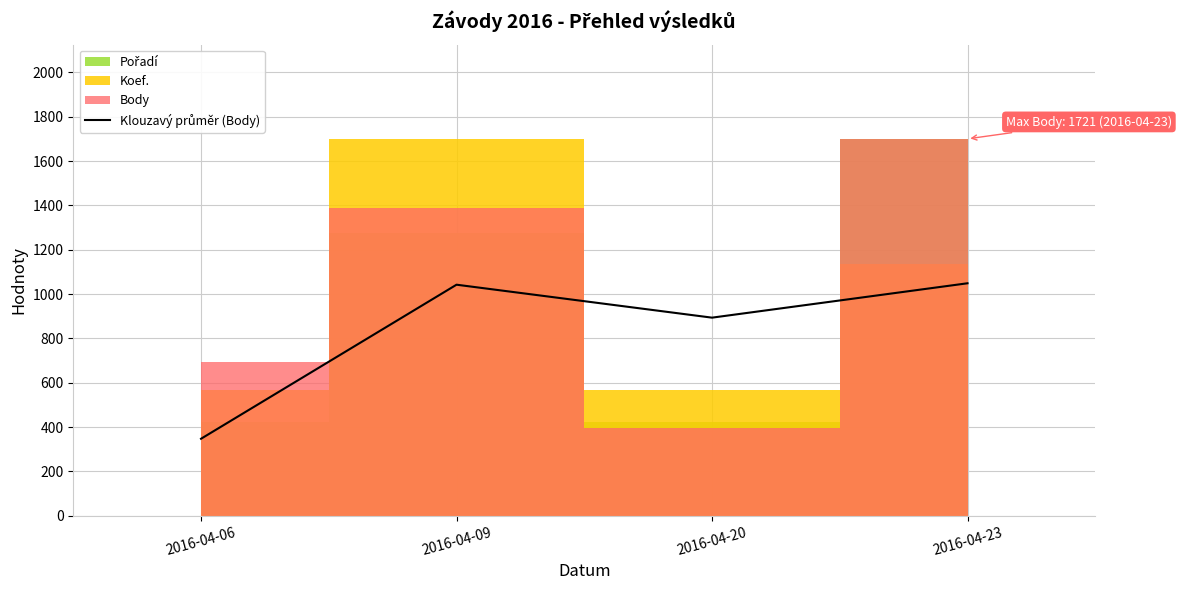

List the labels in order of value, smallest first.

2016-04-06, 2016-04-20, 2016-04-09, 2016-04-23